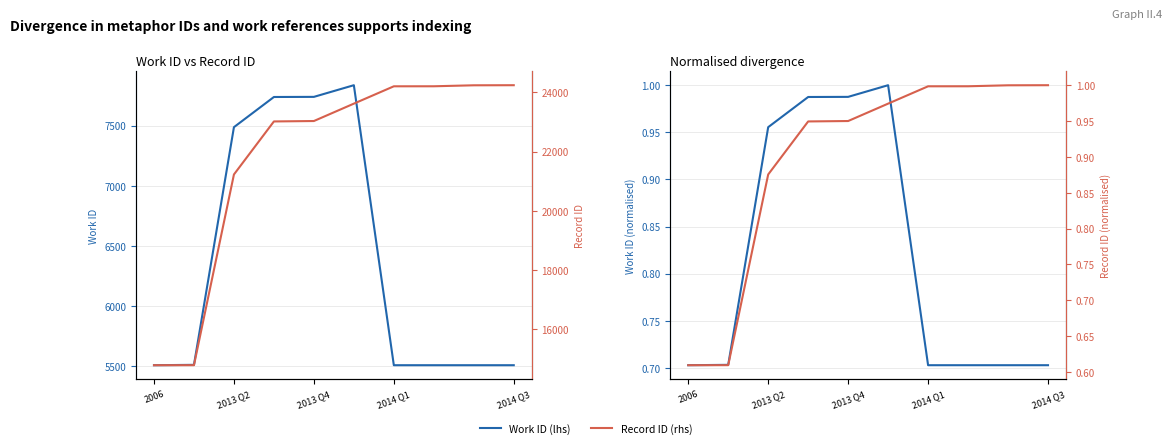

Which category has the lowest value across all series?

2006